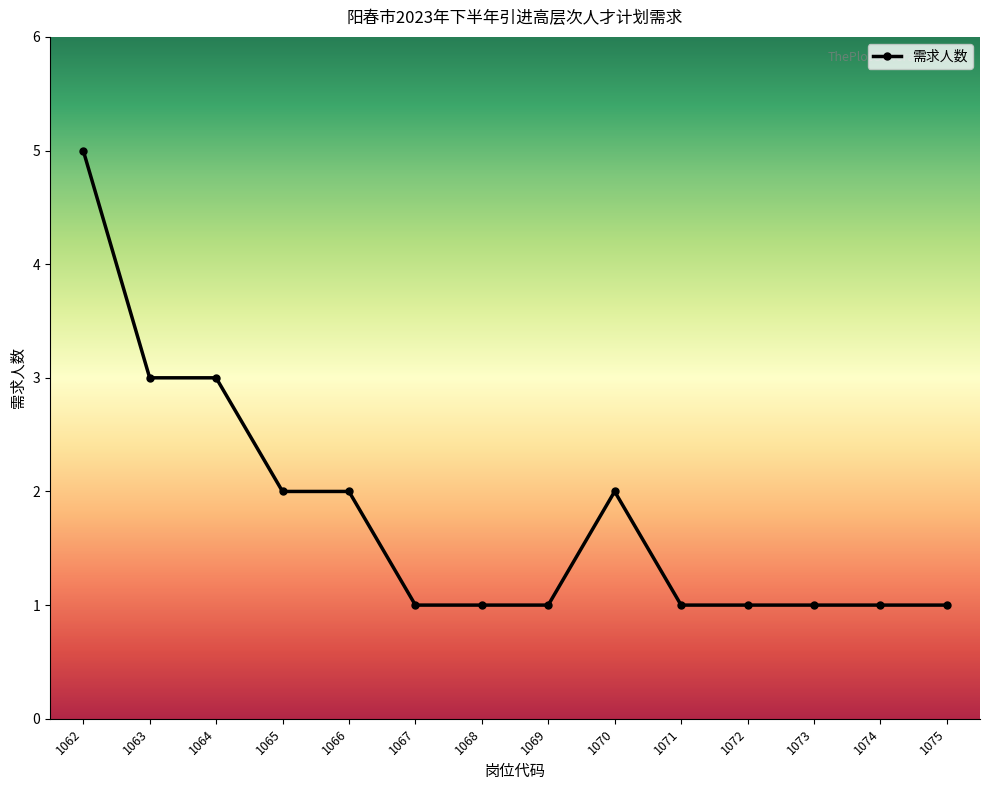

Read the value at 1069.

1